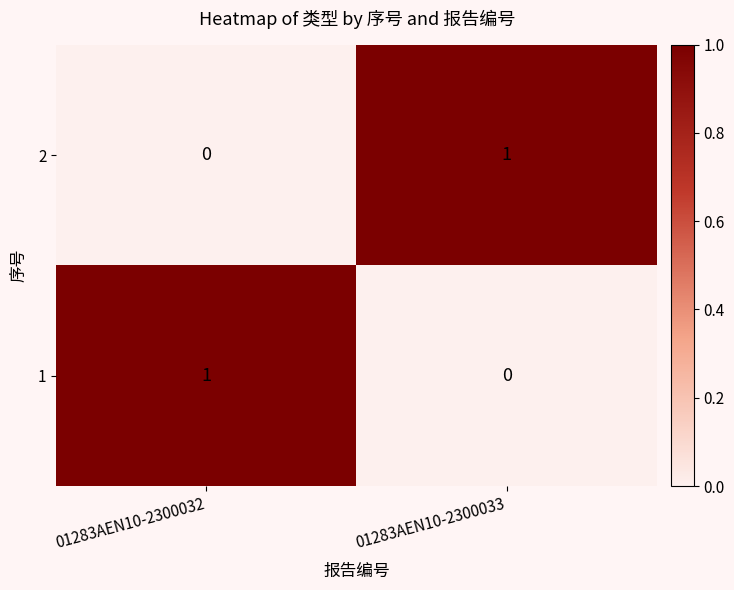

Which category has the highest value in the 1 series?

01283AEN10-2300032